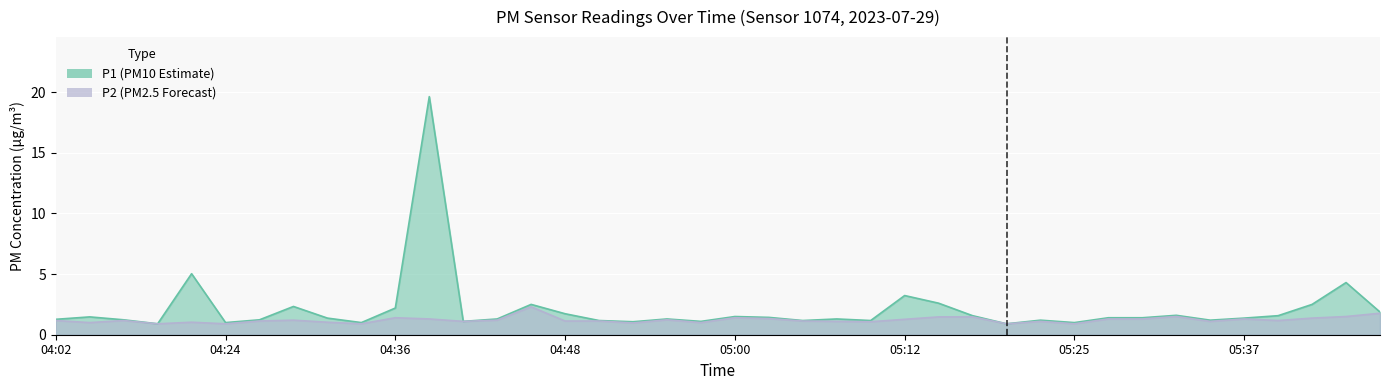

True or false: P2 and P1 intersect in this chart.

False